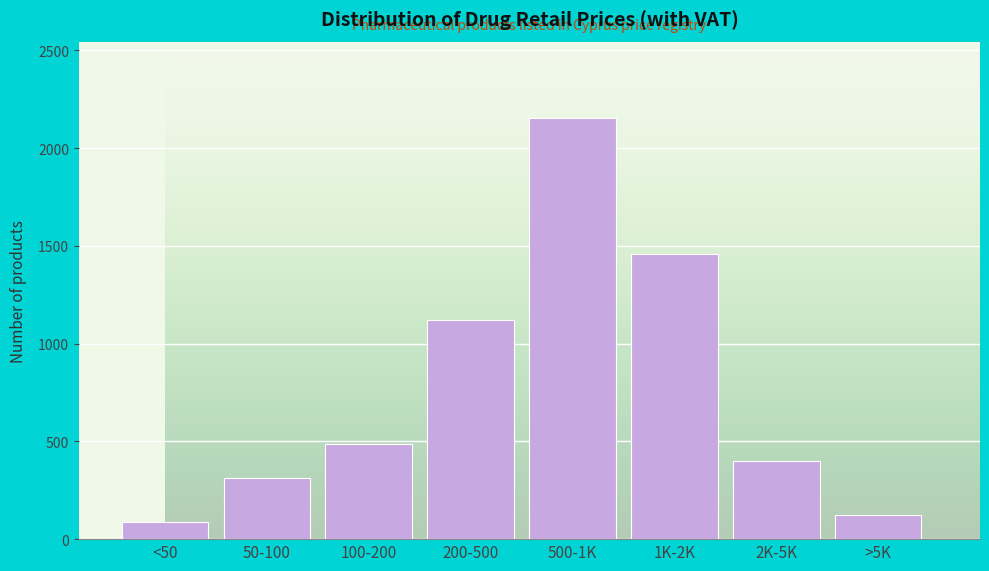

Reading left to right, extract all data points from this chart.

<50=89	50-100=312	100-200=487	200-500=1123	500-1K=2156	1K-2K=1456	2K-5K=398	>5K=122